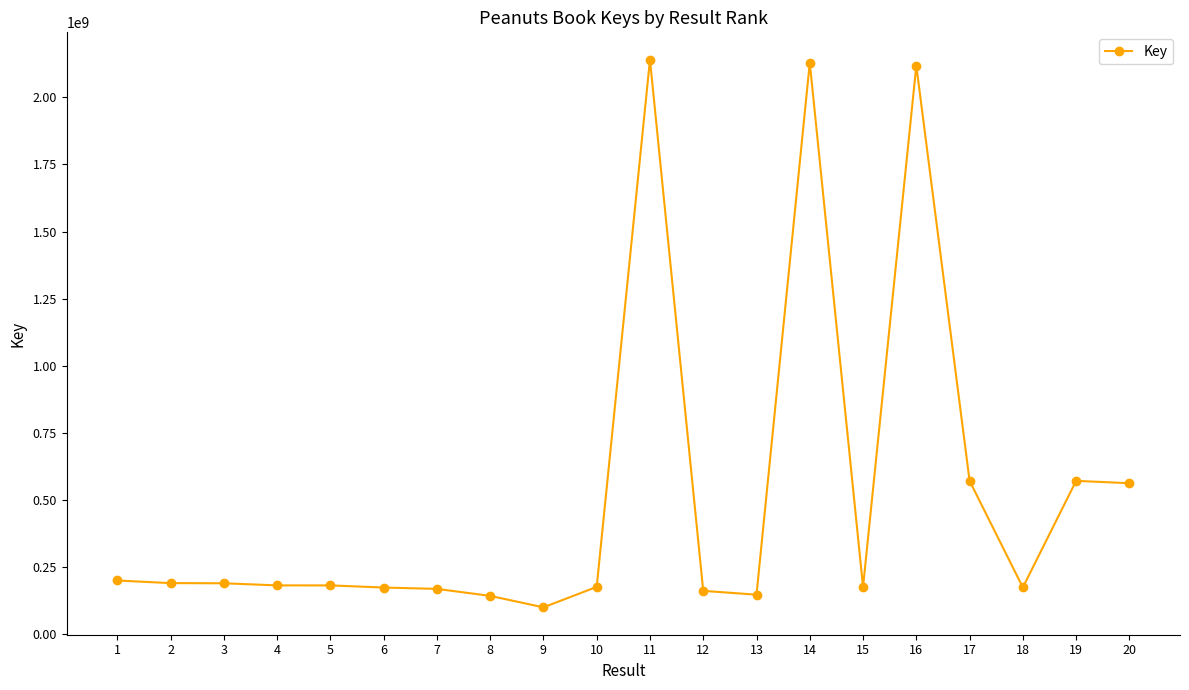

Count the number of data series in this chart.

1